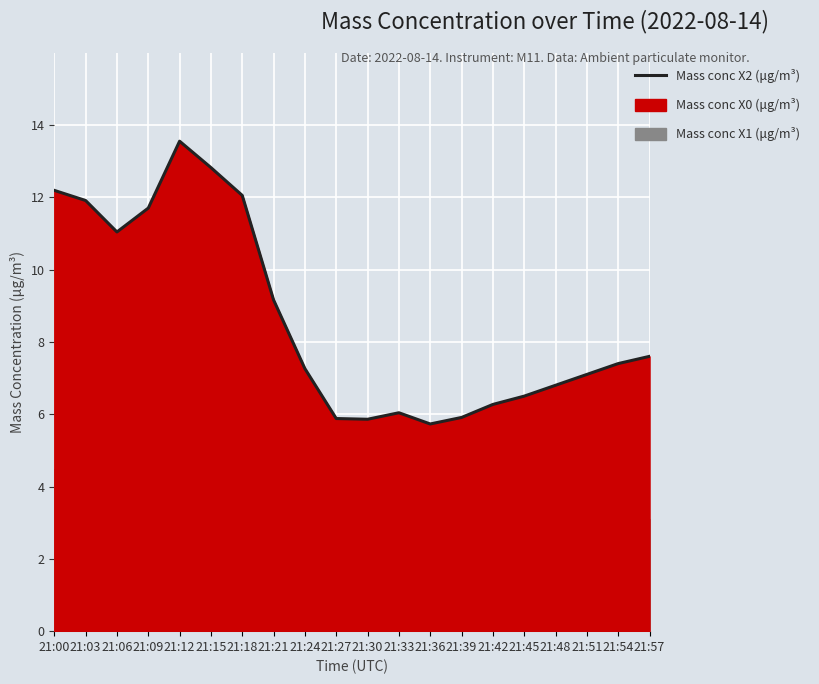

Reading left to right, what are all the values shown in this chart?

12.2	11.9	11.0	11.7	13.6	12.8	12.1	9.2	7.3	5.9	5.9	6.0	5.7	5.9	6.3	6.5	6.8	7.1	7.4	7.6